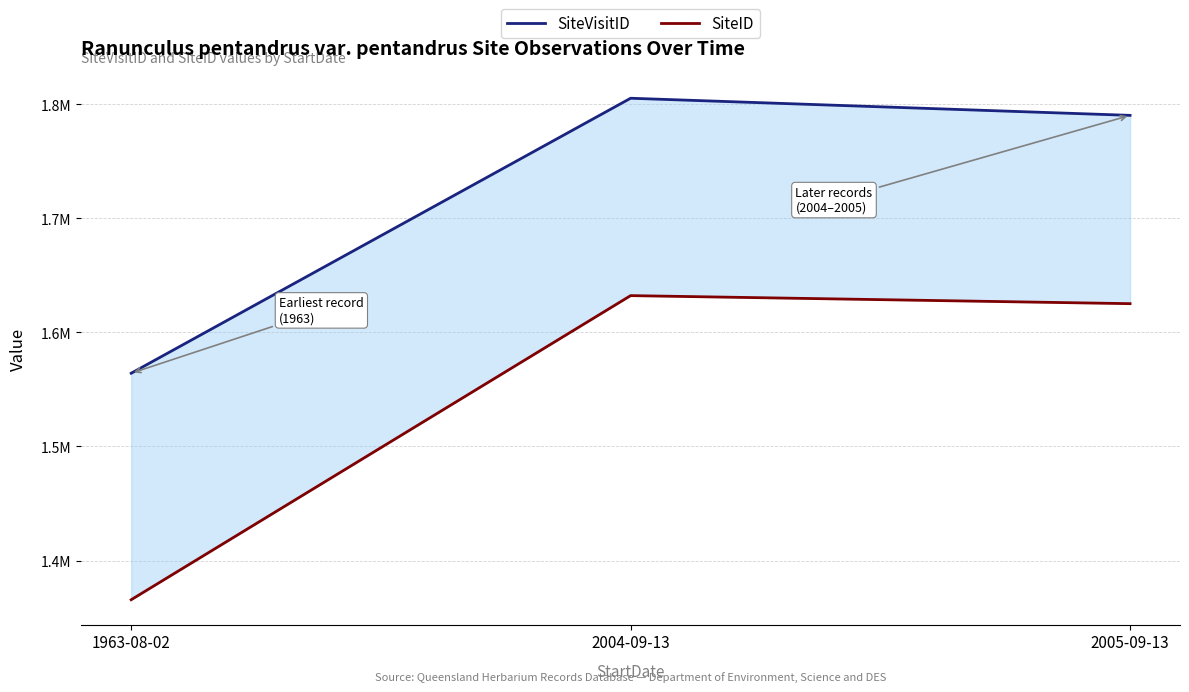

What is the difference between the SiteID values at 1963-08-02 and 2005-09-13?

259462